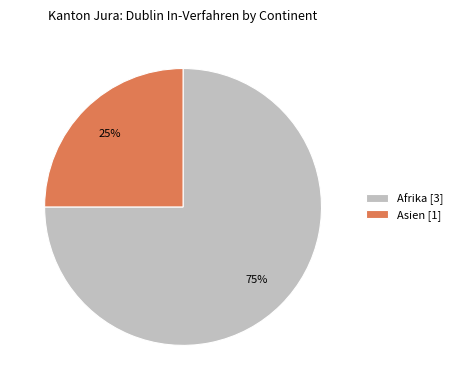

Which category has the smallest portion of the pie?

Asien [1]